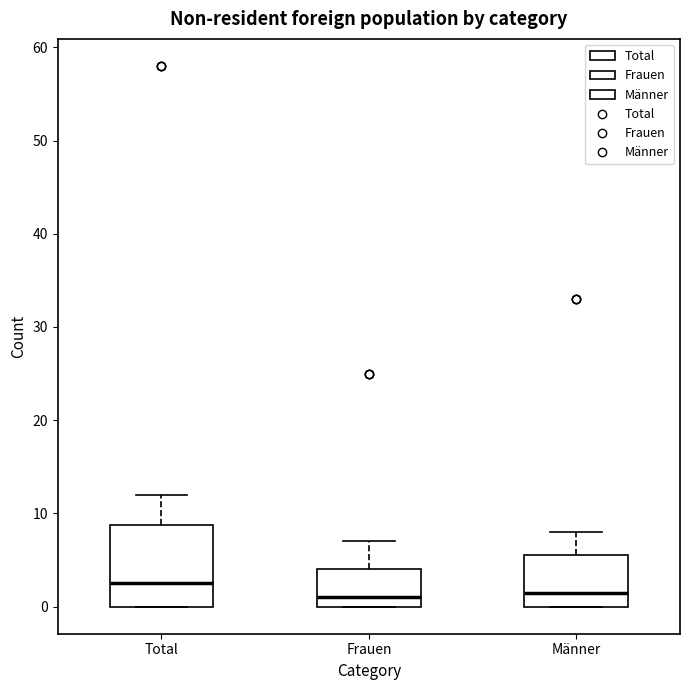

Which box is the tallest, from its lower edge to its upper edge?

Total